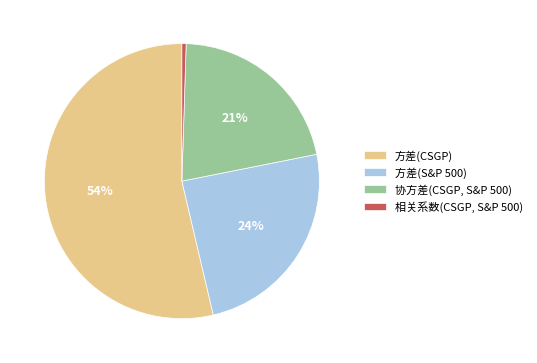

How many slices are in this pie chart?

4